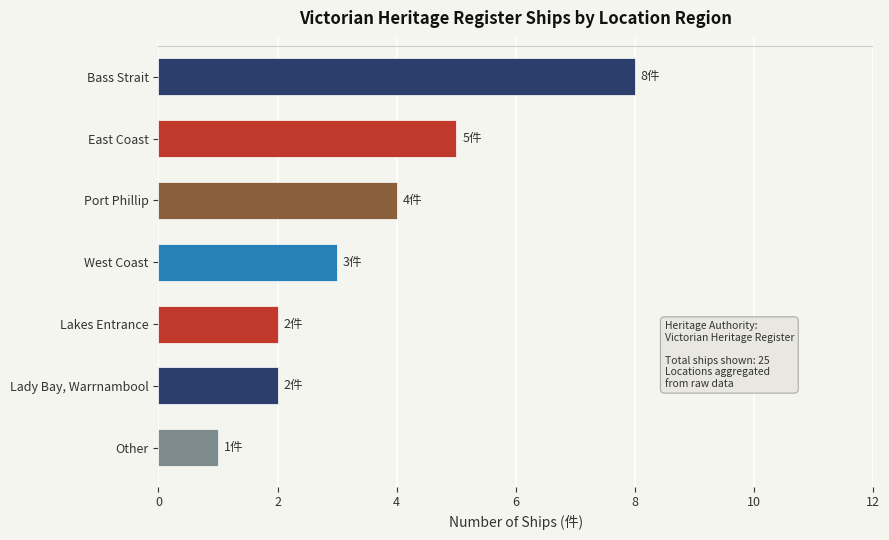

What is the change in value from Bass Strait to Lady Bay, Warrnambool?

-6